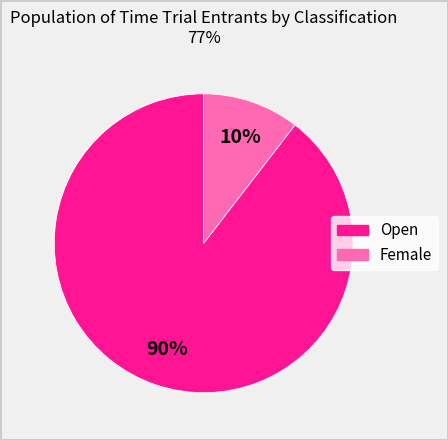

Do Female and Open together represent more than half of the pie?

Yes